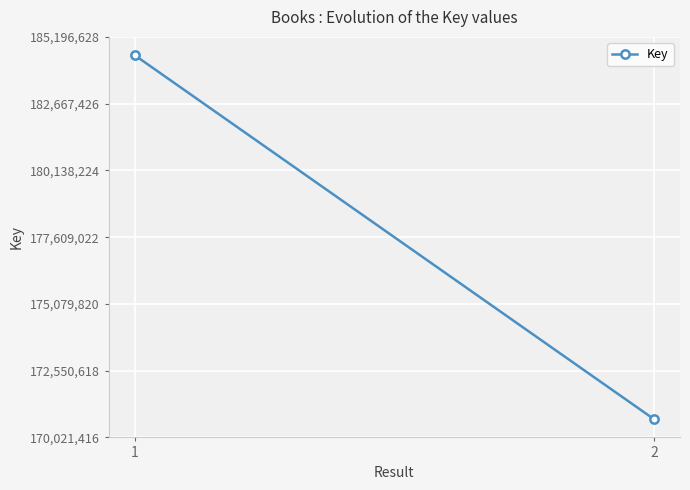

What is the sum of the values at 1 and 2?

355218045